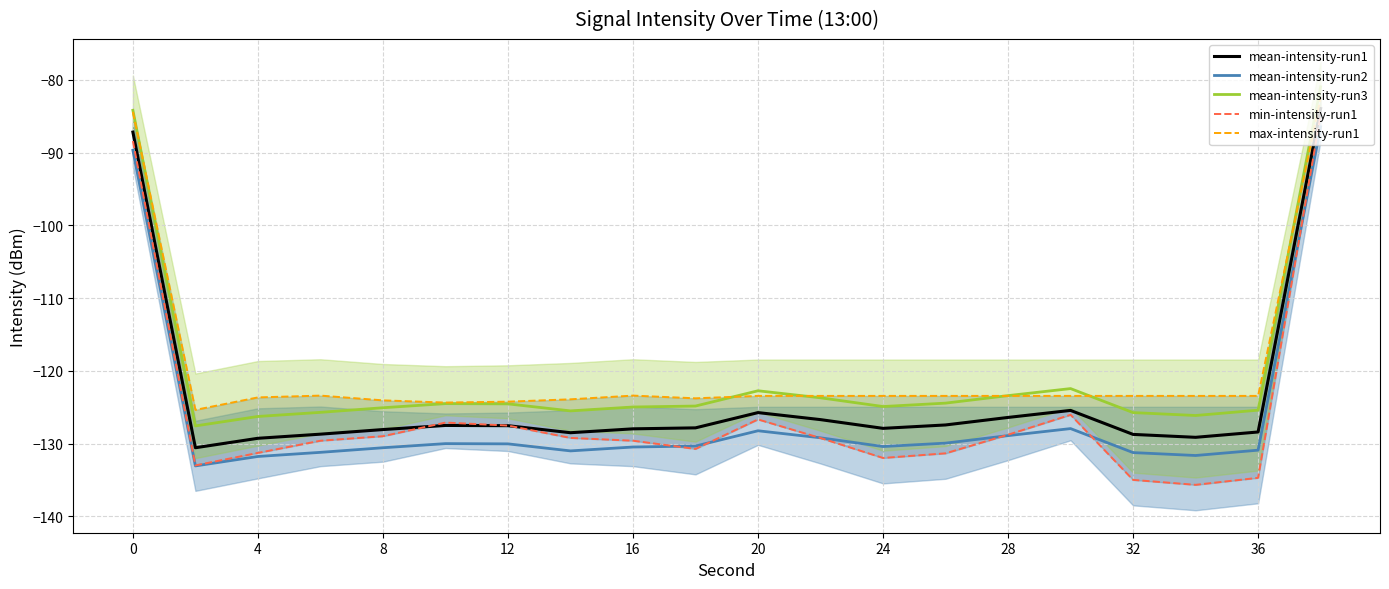

True or false: mean-intensity-run2 and mean-intensity-run1 intersect in this chart.

False